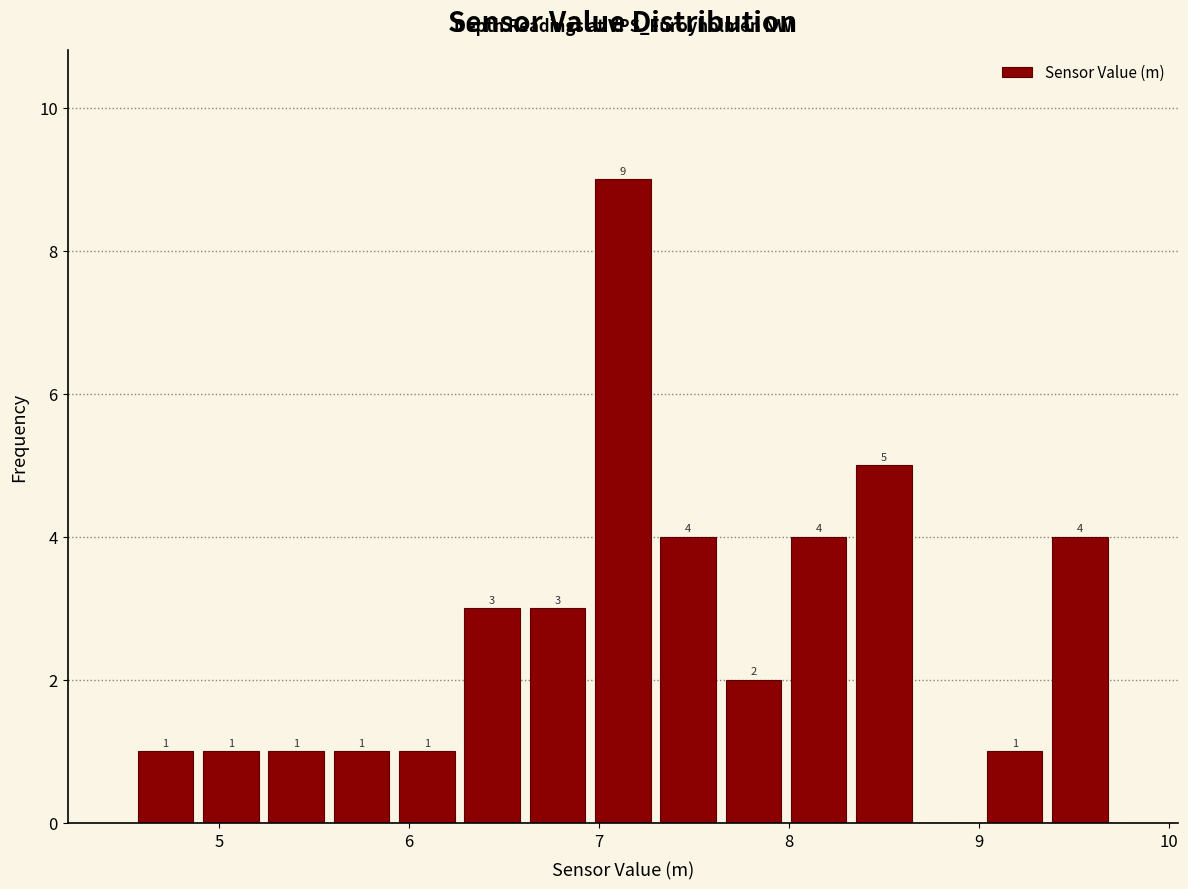

Around what value on the x-axis is the tallest bar? Give the approximate position of its centre, as read against the axis.

7.1